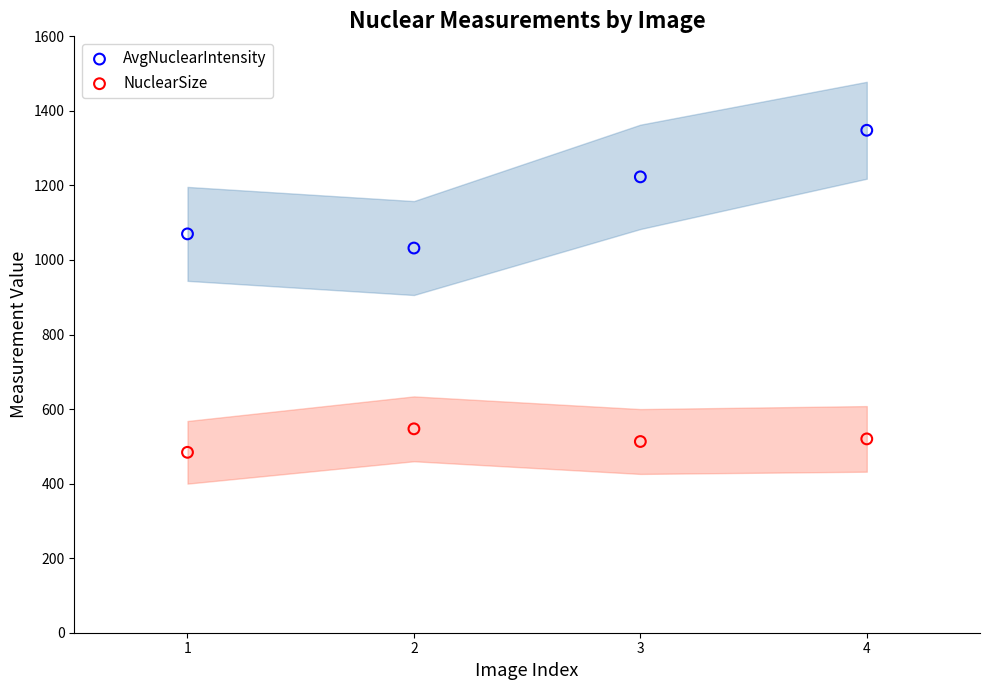

Which series has the largest Y range (max minus min)?

AvgNuclearIntensity